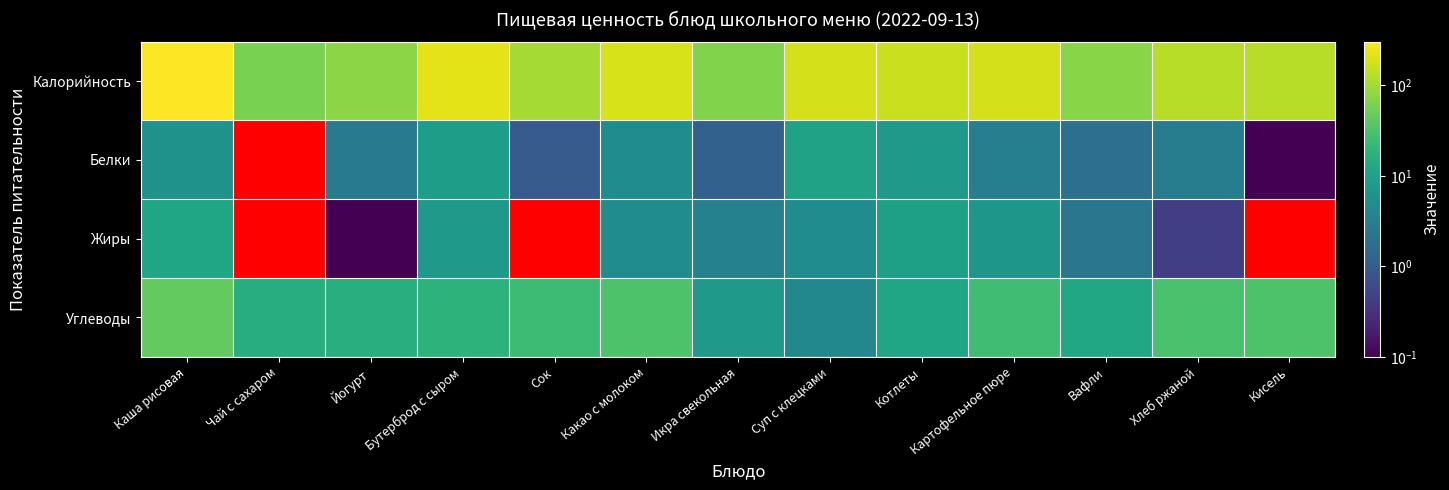

Which has a higher value, Чай с сахаром or Каша рисовая?

Каша рисовая